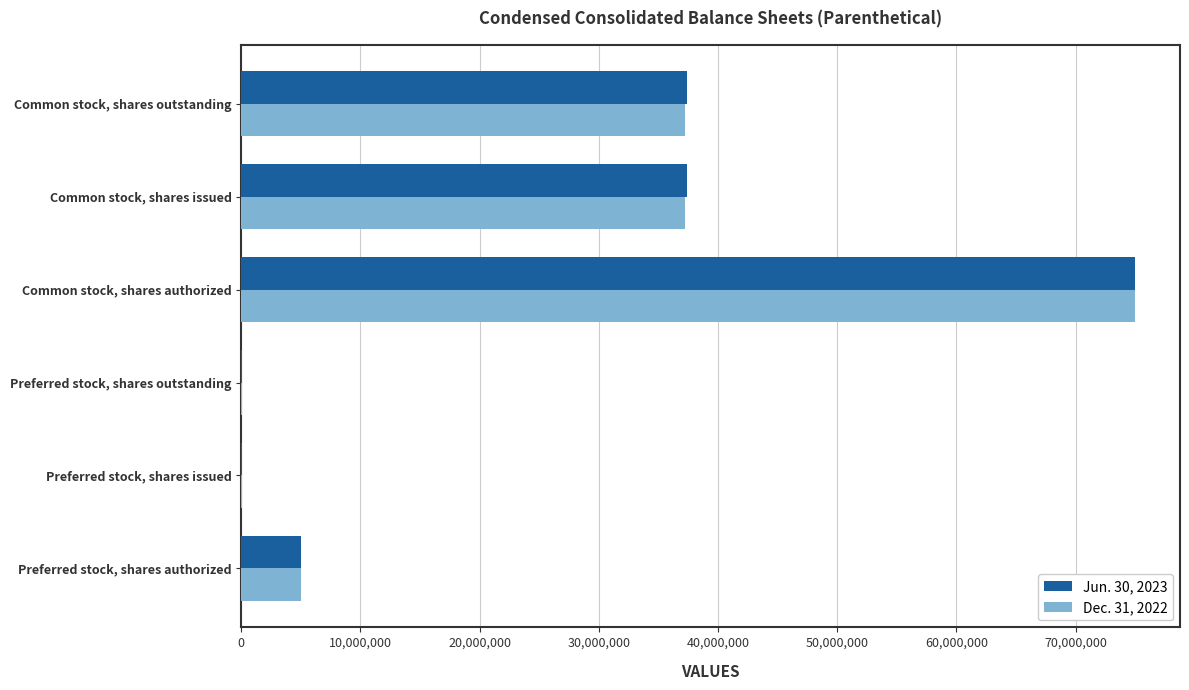

At which category is the sum across all series the highest?

Common stock, shares authorized